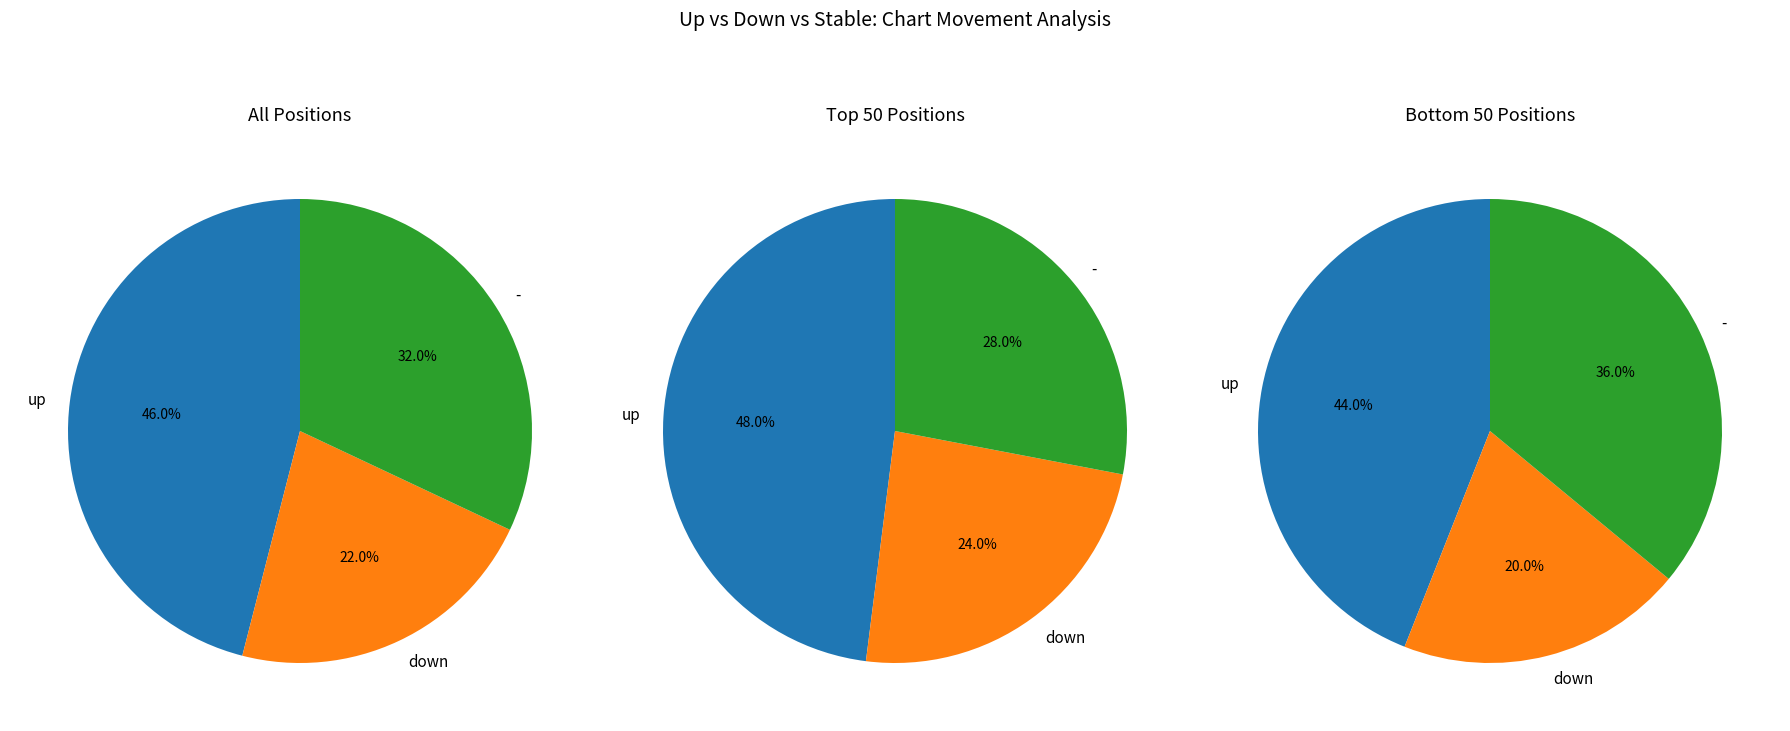

To the nearest percent, what portion does - represent?

32%